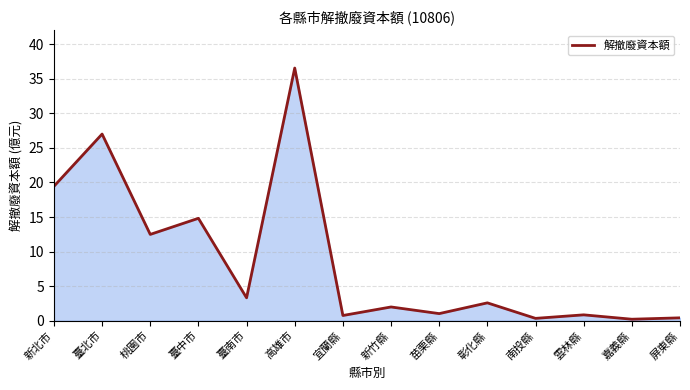

What is the difference between the maximum and minimum values?

36.3